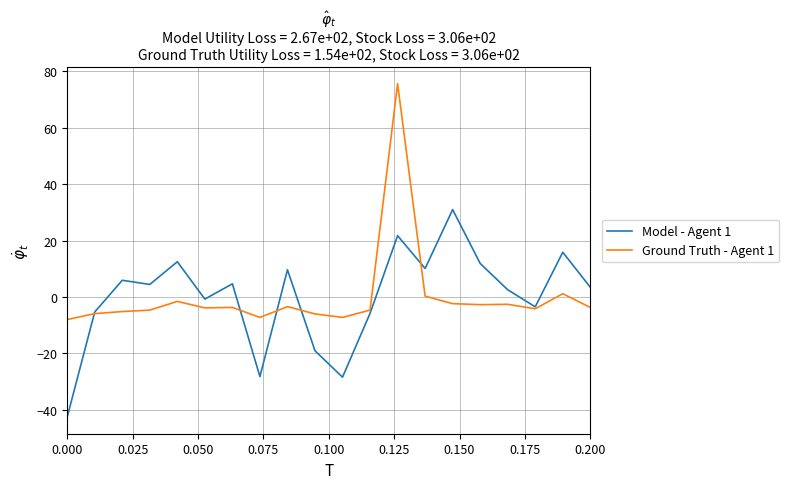

What is the greatest value displayed?

75.6